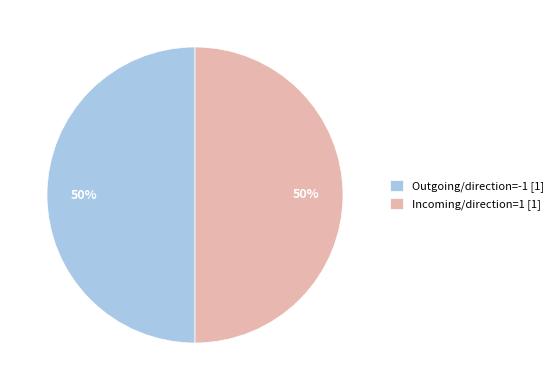

What percentage is the Outgoing/direction=-1 [1] slice, to the nearest percent?

50%